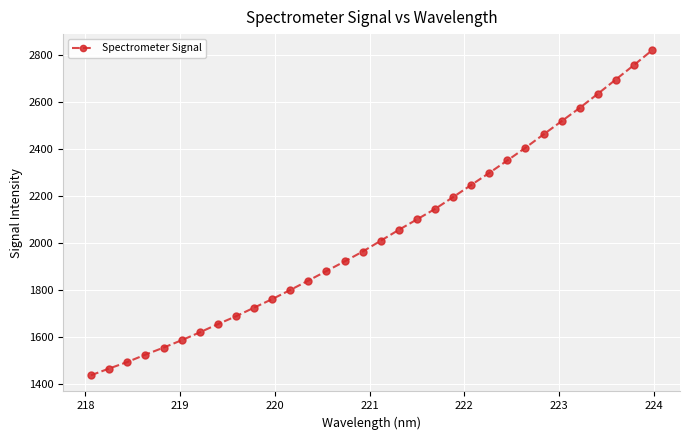

What is the difference between the maximum and second lowest values?

1353.5